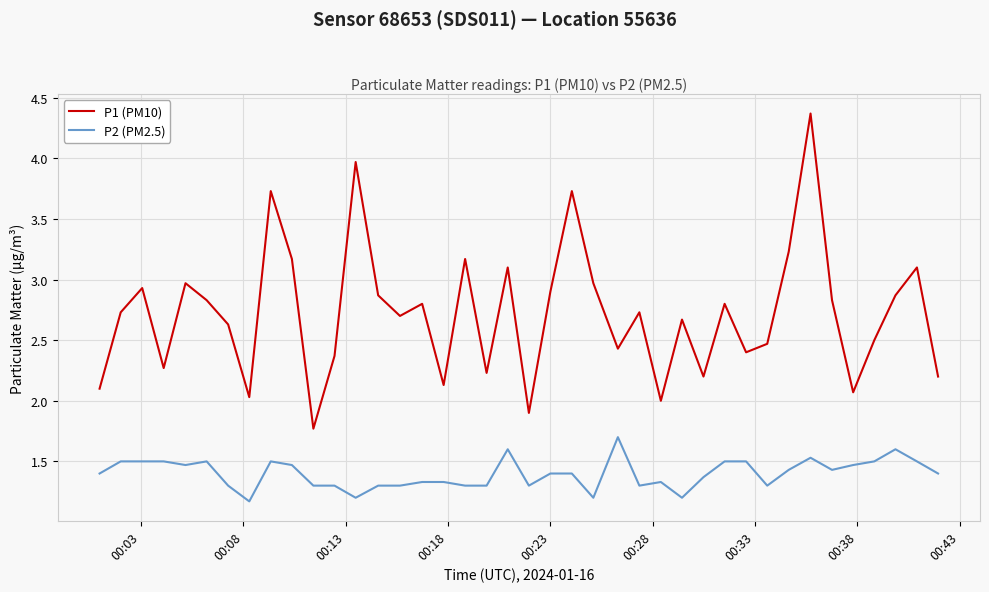

Rank the series by their average value, from lowest to highest.

P2 (PM2.5), P1 (PM10)